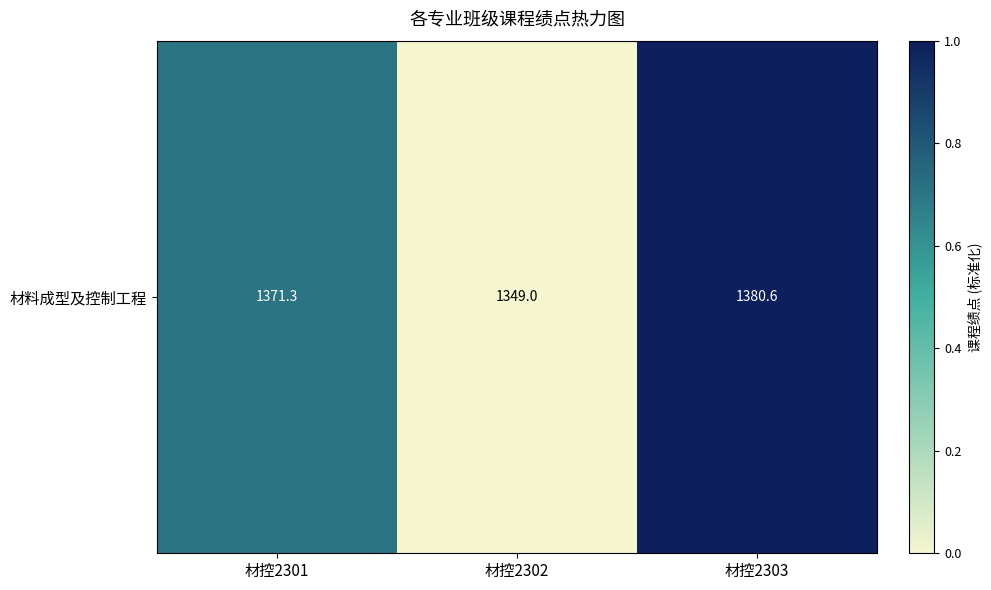

True or false: the data shows 0.7 at 材控2301.

True